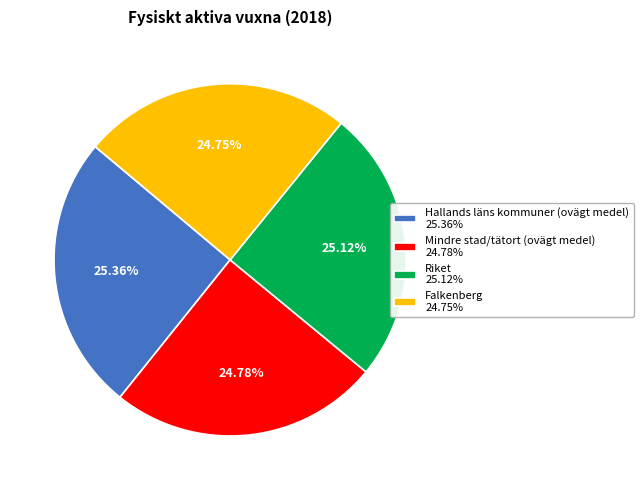

Is it true that Falkenberg is 25% of the pie?

True